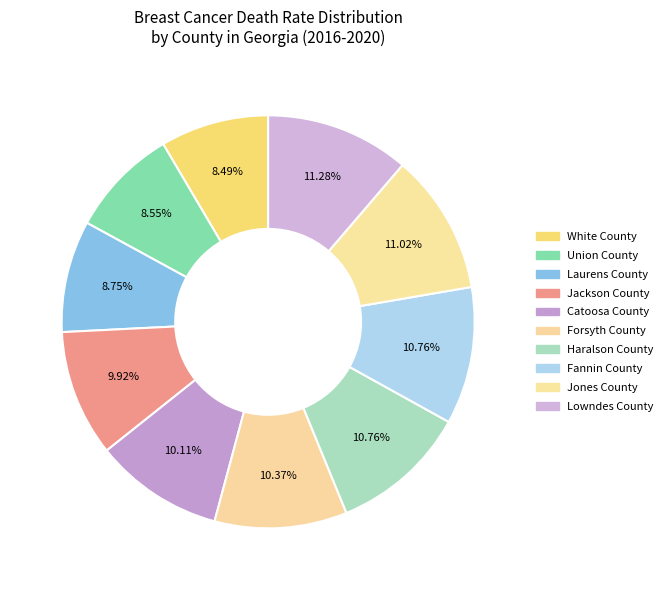

How many segments does this pie chart have?

10